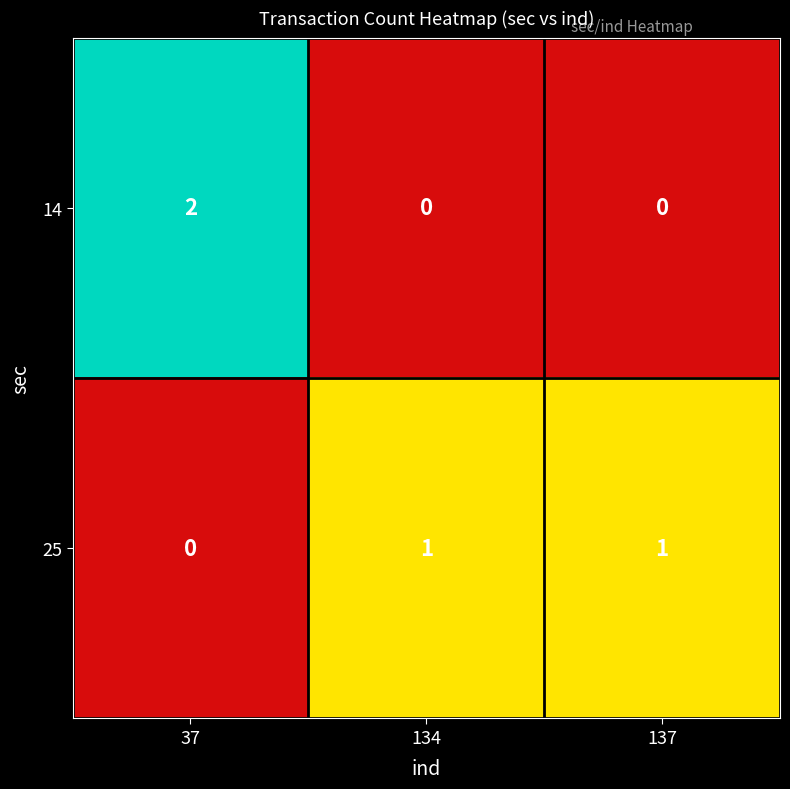

Which category has the highest value across all series?

37